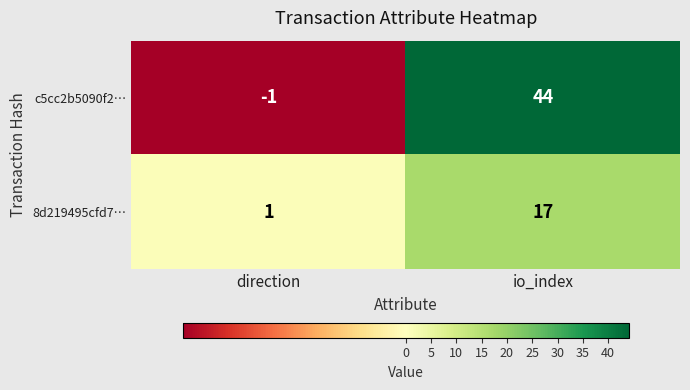

How many values in the c5cc2b5090f2… series are below 44?

1